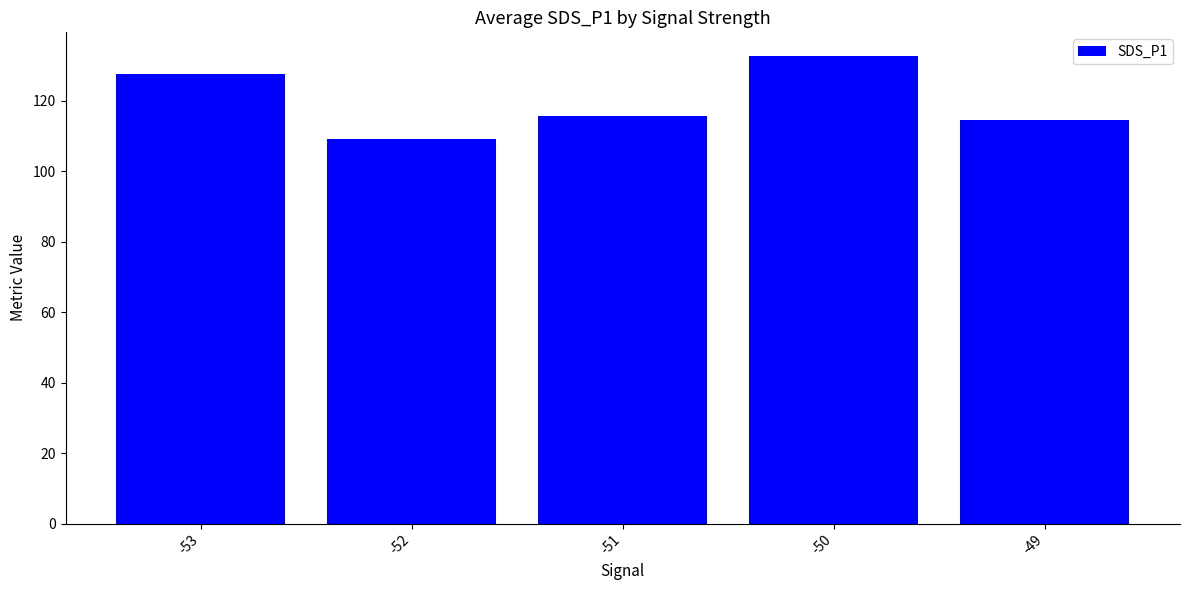

Reading right to left, extract all data points from this chart.

114.4	132.8	115.8	109.2	127.6